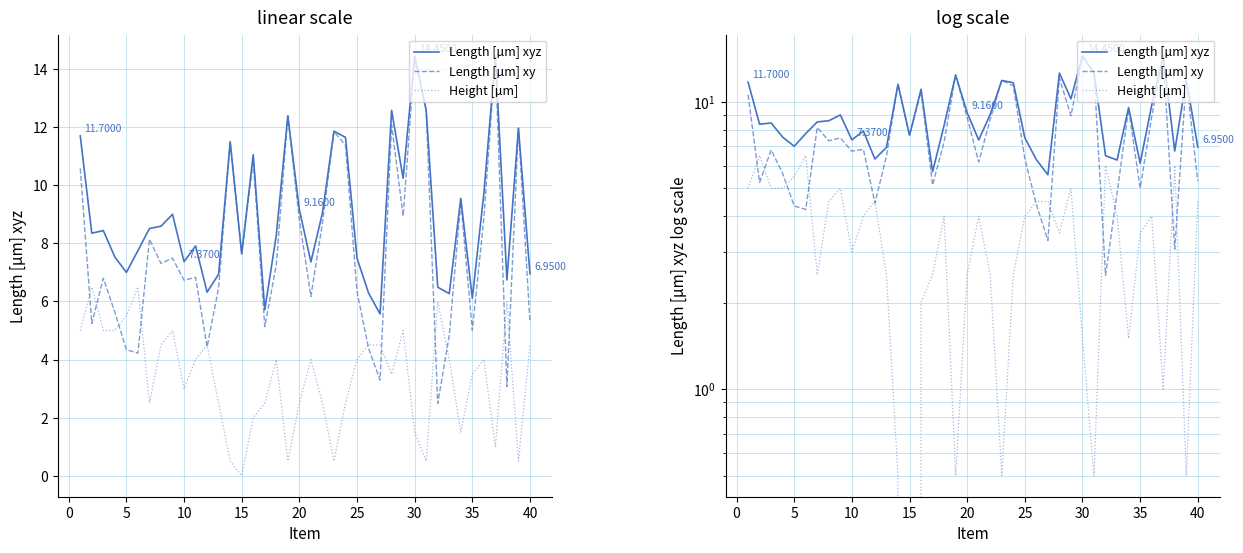

Reading left to right, extract all data points from this chart.

Length [µm] xyz: 11.7	8.3	8.4	7.5	7.0	7.8	8.5	8.6	9.0	7.4	7.9	6.3	6.9	11.5	7.6	11.1	5.7	8.3	12.4	9.2	7.4	9.0	11.9	11.7	7.5	6.3	5.6	12.6	10.2	14.4	12.6	6.5	6.3	9.6	6.1	9.7	14.5	6.7	12.0	7.0
Length [µm] xy: 10.6	5.2	6.8	5.6	4.3	4.2	8.1	7.3	7.5	6.7	6.8	4.4	6.5	11.5	7.6	10.9	5.1	7.2	12.4	8.8	6.2	8.7	11.8	11.4	6.3	4.4	3.3	12.1	8.9	14.4	12.6	2.5	4.8	9.4	5.0	8.8	14.4	3.1	12.0	5.3
Height [µm]: 5.0	6.5	5.0	5.0	5.5	6.5	2.5	4.5	5.0	3.0	4.0	4.5	2.5	0.5	0.0	2.0	2.5	4.0	0.5	2.5	4.0	2.5	0.5	2.5	4.0	4.5	4.5	3.5	5.0	1.5	0.5	6.0	4.0	1.5	3.5	4.0	1.0	6.0	0.5	4.5